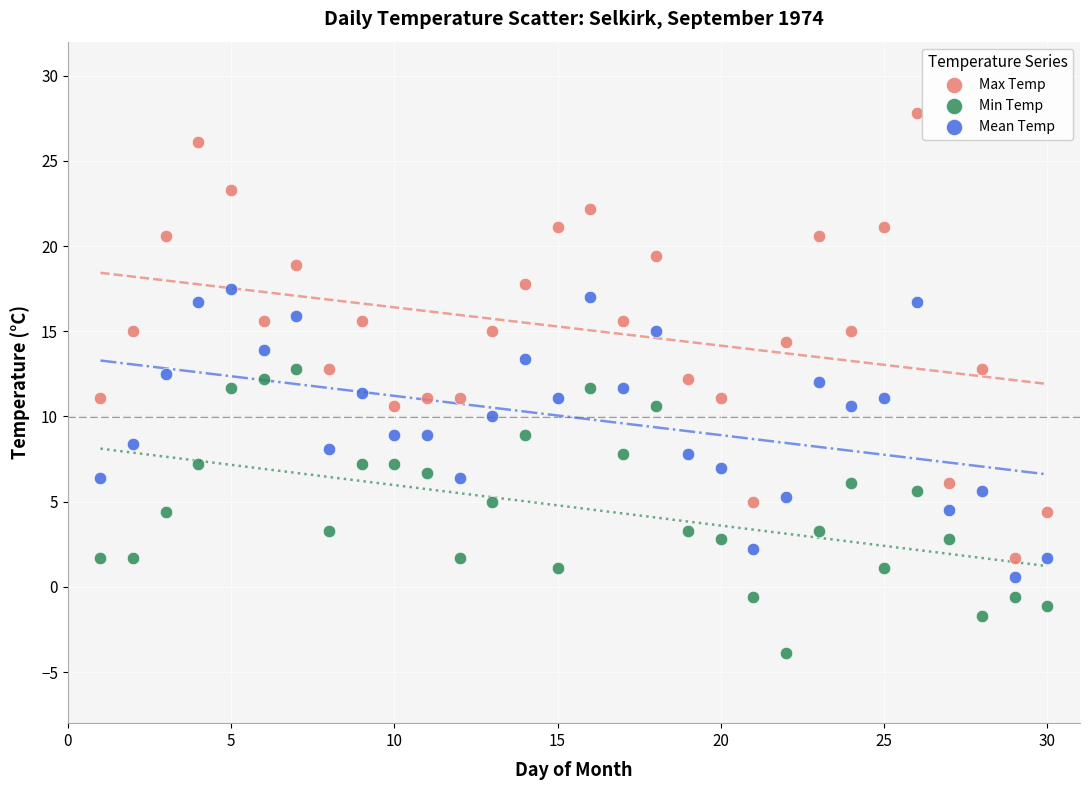

What is the X range (max minus min) for the scatter plot?

29.0